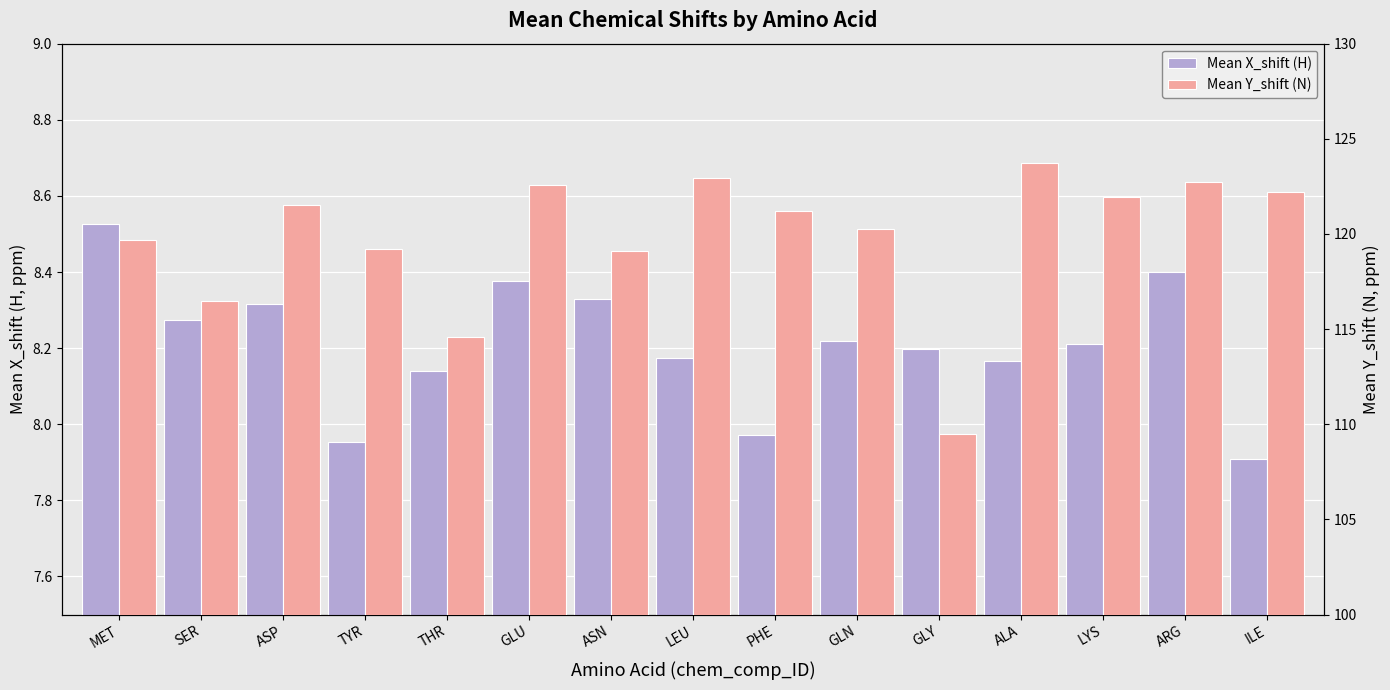

Which series has the largest range (max minus min)?

Mean Y_shift (N)